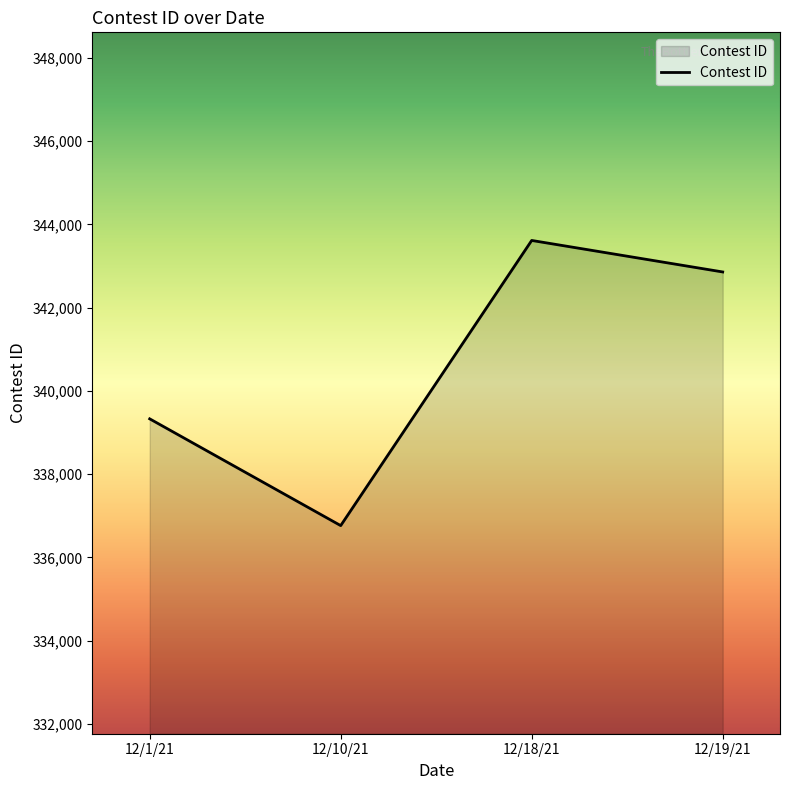

What is the difference between the second highest and minimum values?

6094